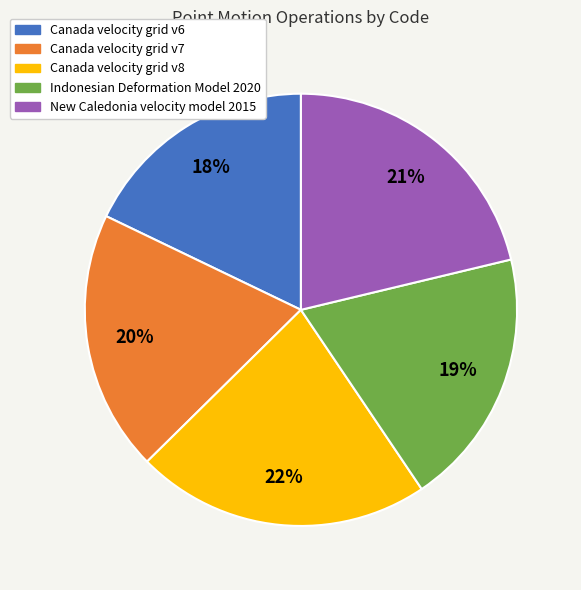

Count the number of slices in the pie.

5